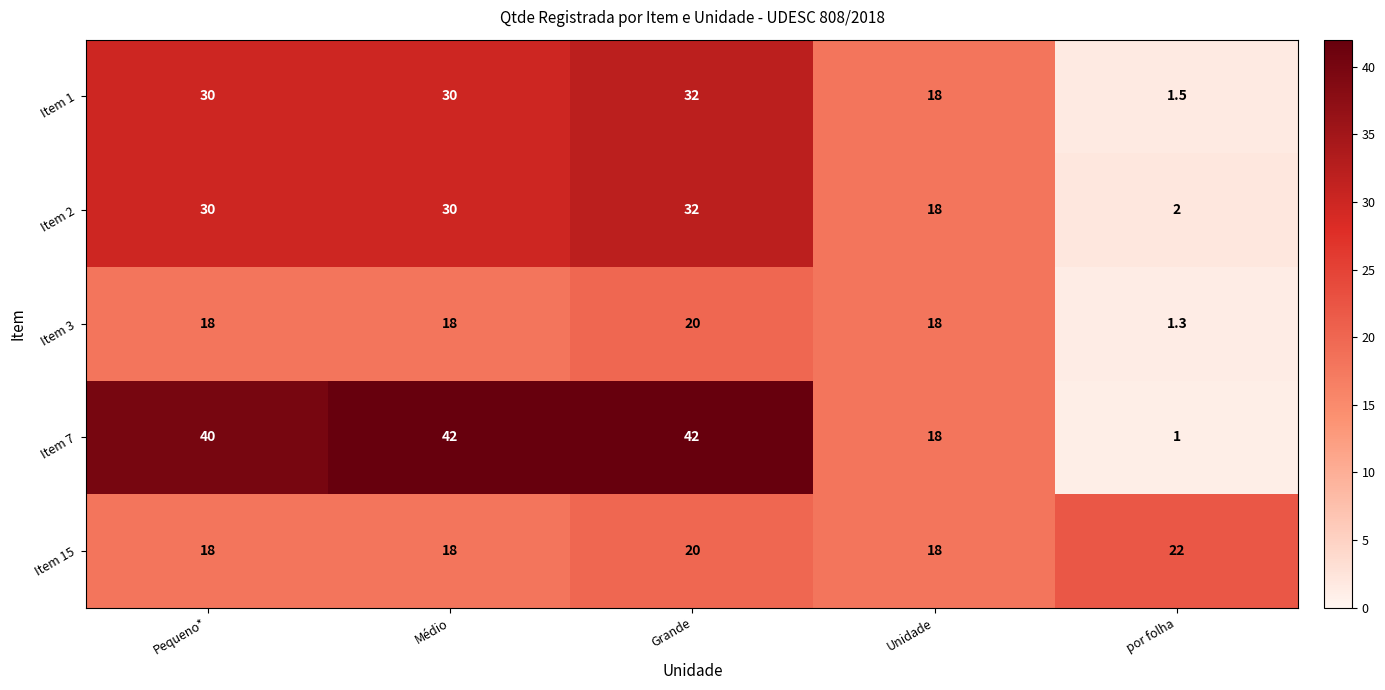

What is the sum of all Item 15 values?

96.0